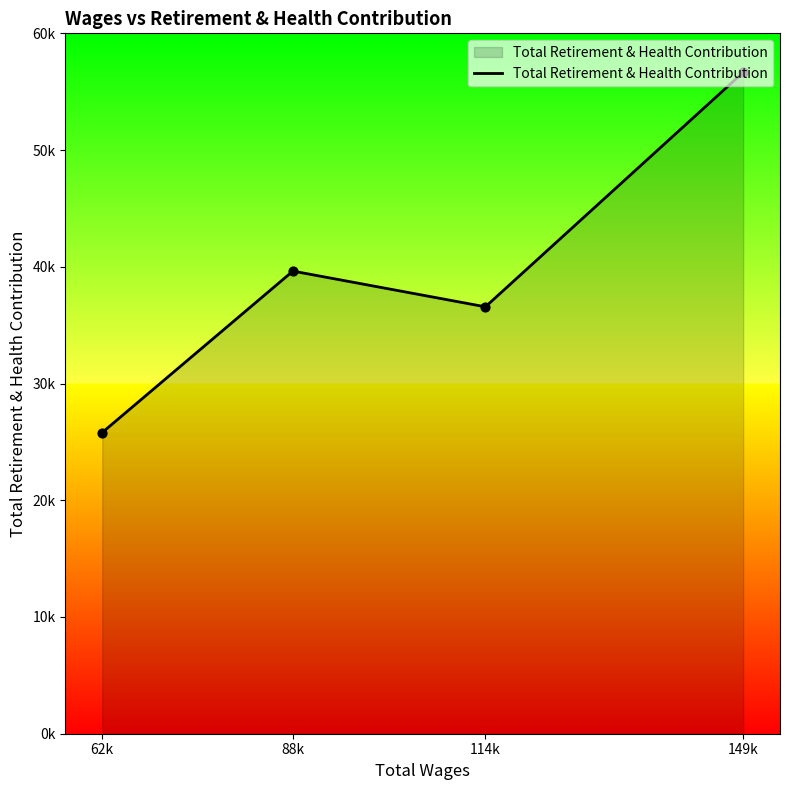

Is this an area chart (filled region under the line)?

Yes